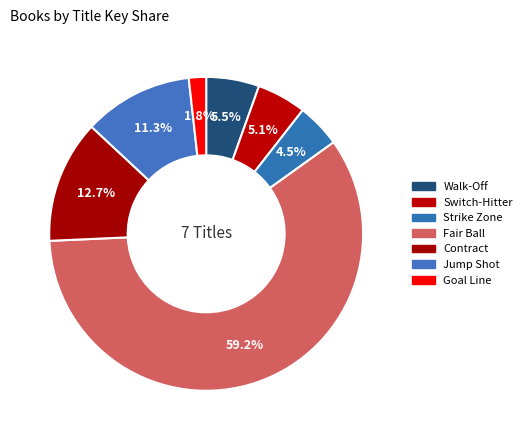

Which slice is the largest?

Fair Ball